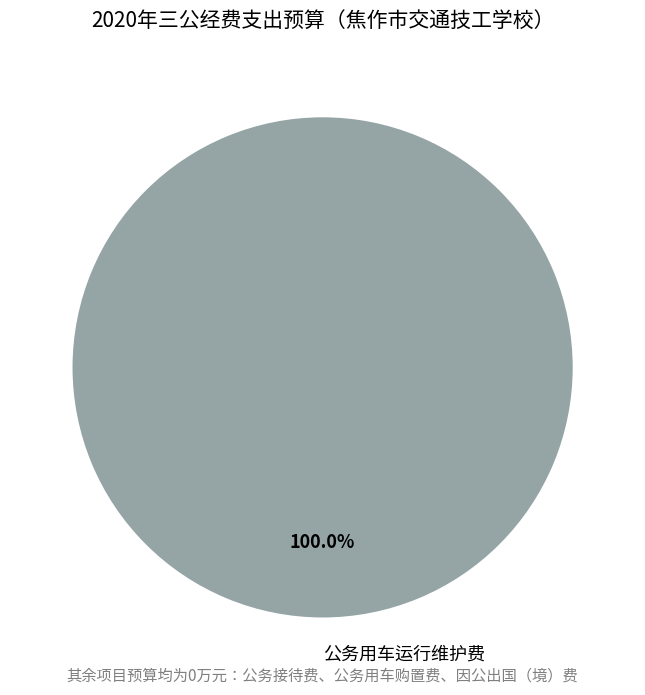

Rank the categories by value from lowest to highest.

公务用车运行维护费